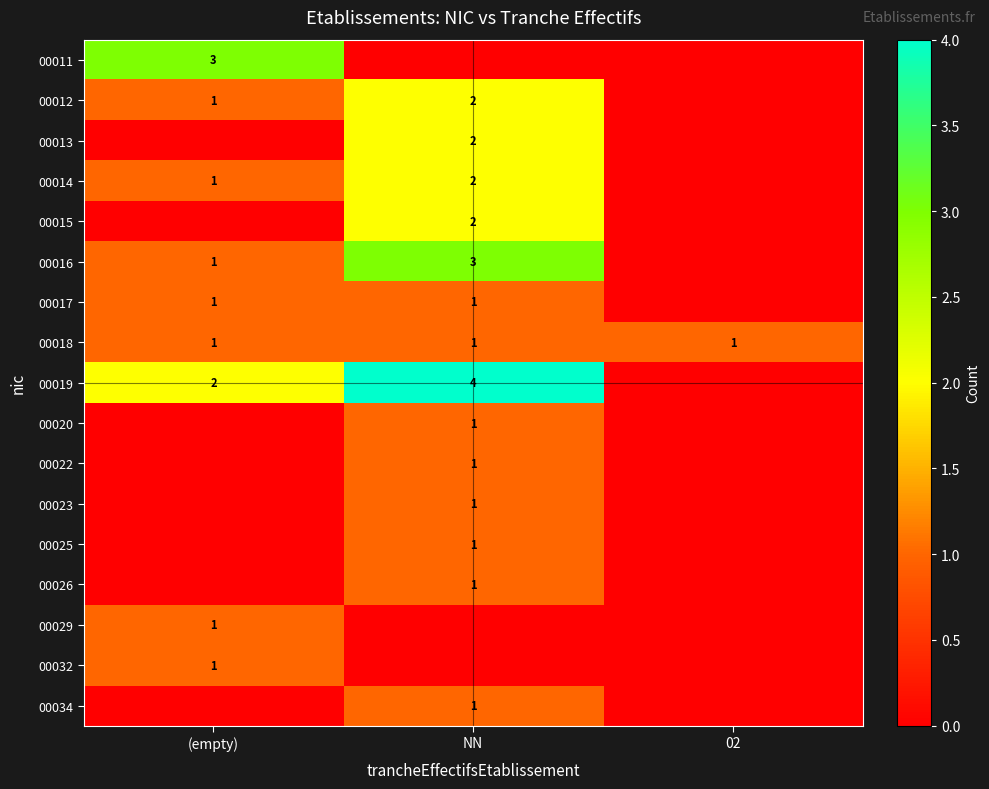

Is it true that 00023 equals 1 at NN?

True